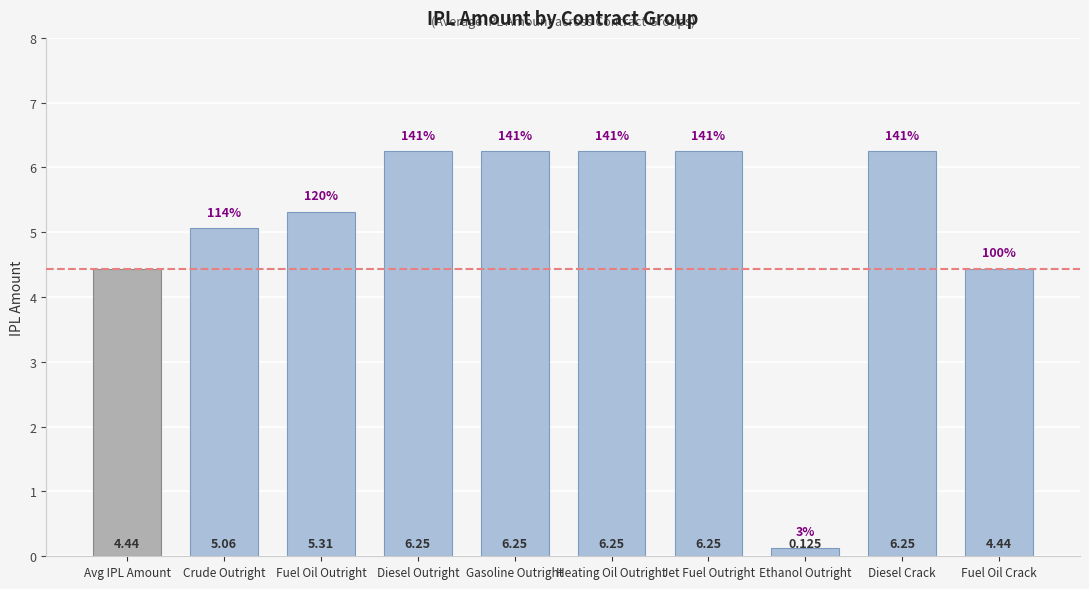

Count the number of values greater than 6.

5